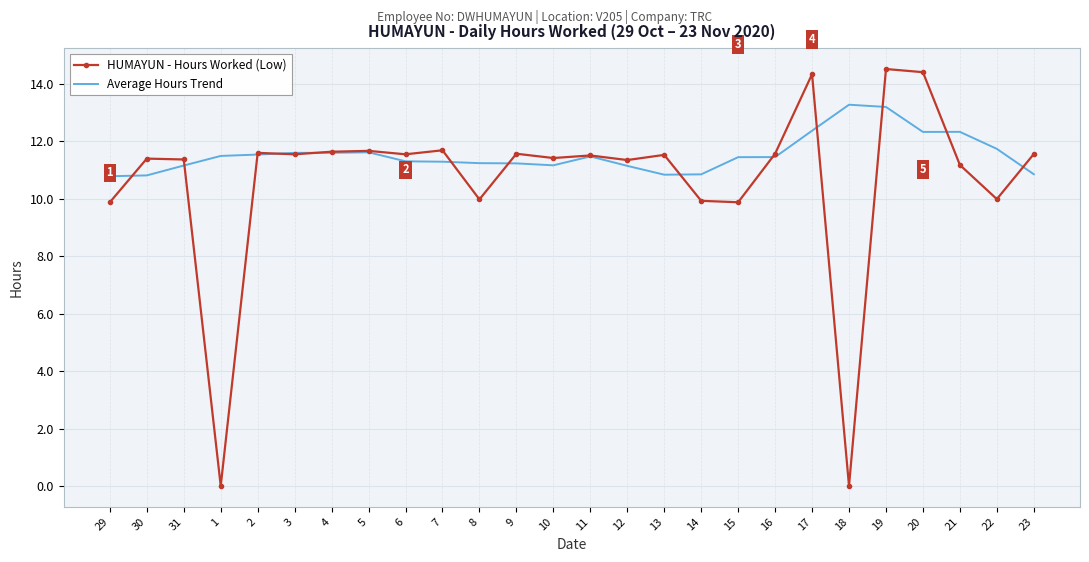

Which series has the largest total across all categories?

Average Hours Trend